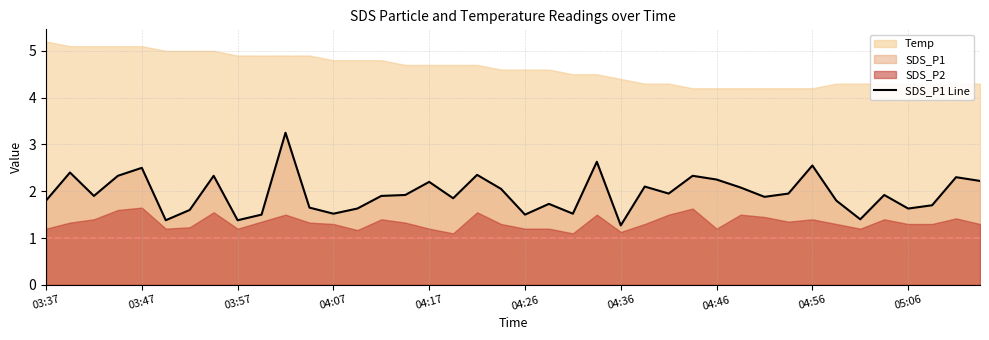

True or false: there are more than 0 points higher than both neighbors.

True